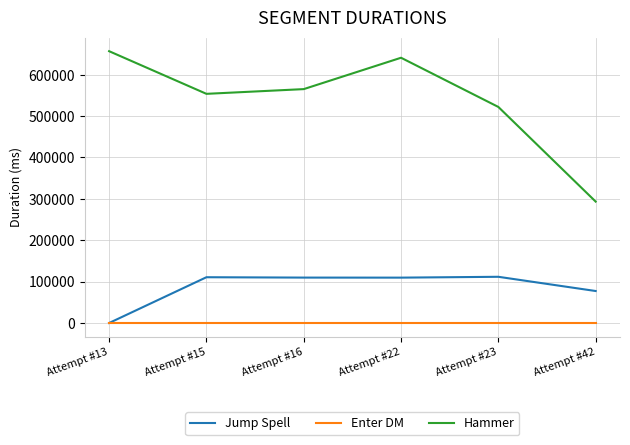

True or false: Jump Spell and Hammer cross at least once.

False